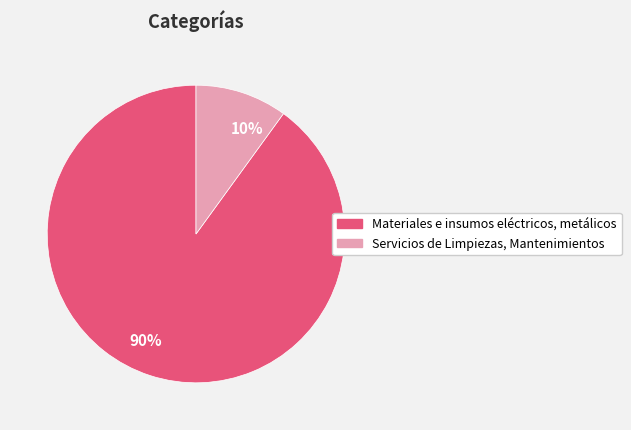

What is the largest slice in the pie chart?

90%